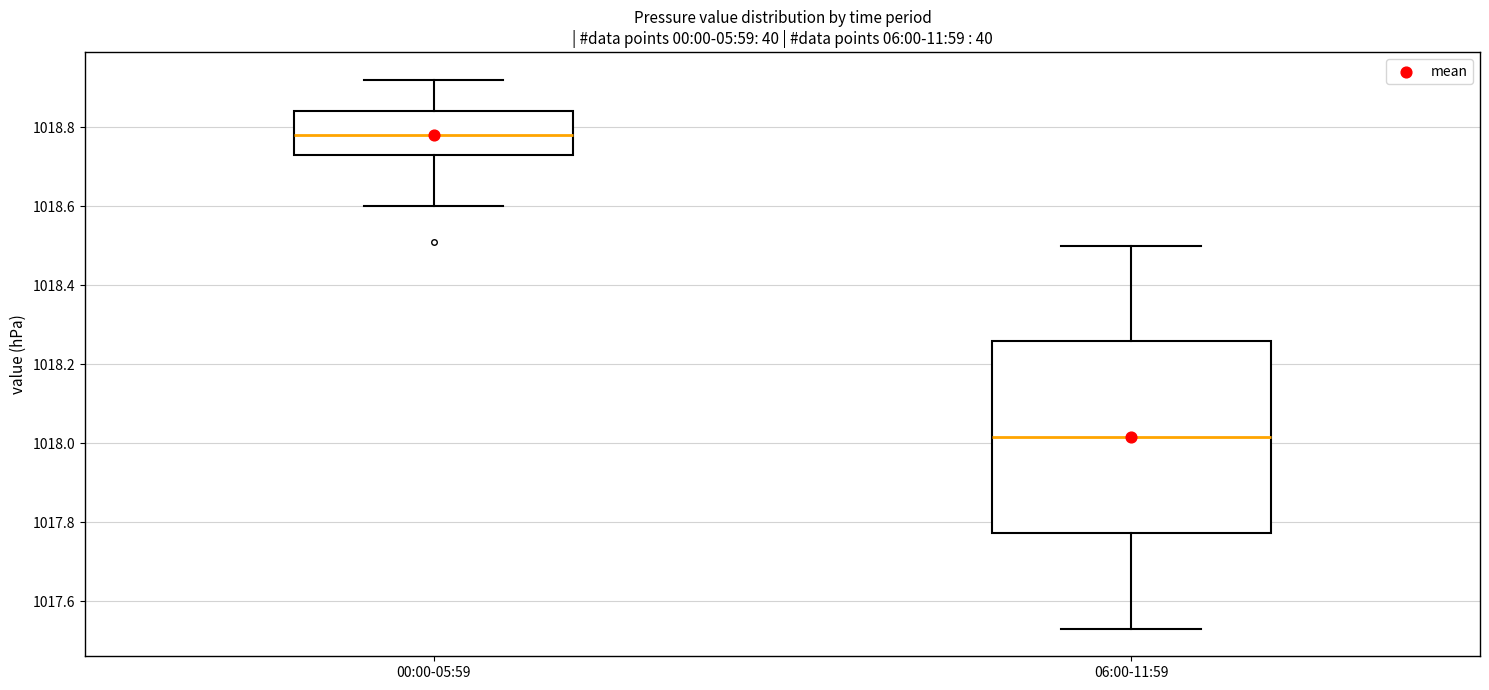

Where is the lower edge of the box for 00:00-05:59 on the y-axis? The values are not printed on the chart, so give them approximately, as read against the axis.

1018.74